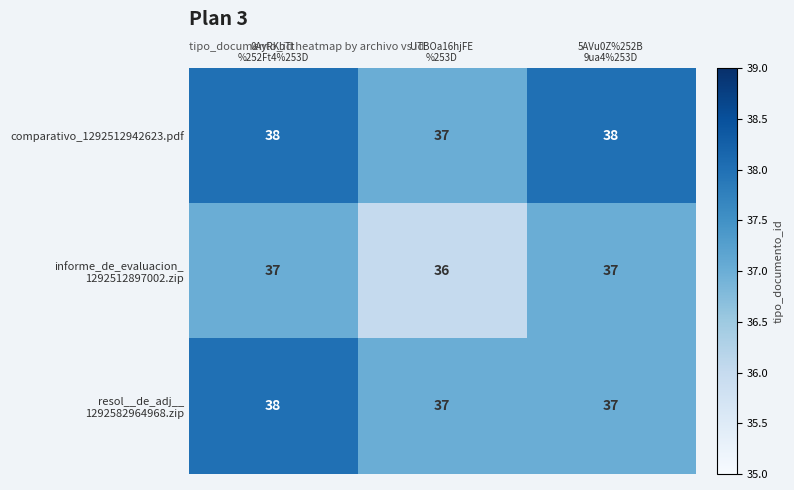

What is the maximum value for comparativo_1292512942623.pdf?

38